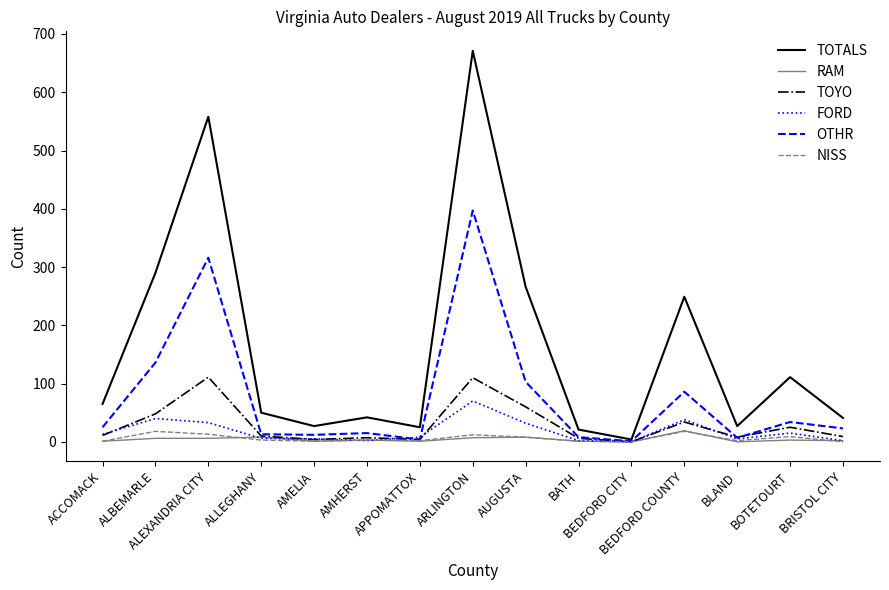

What is the greatest value displayed?

671